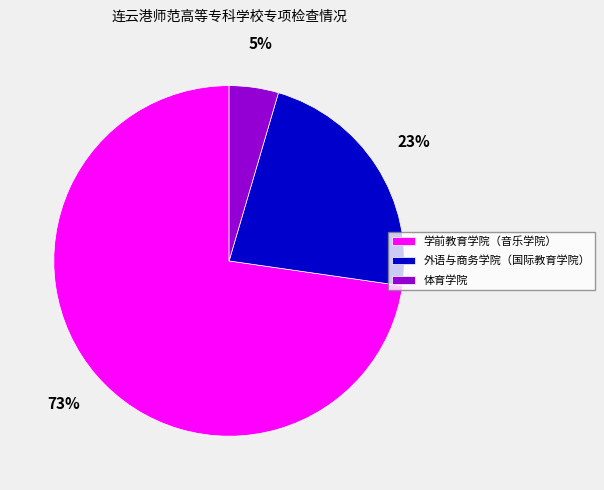

Between 外语与商务学院（国际教育学院） and 体育学院, which is larger?

外语与商务学院（国际教育学院）